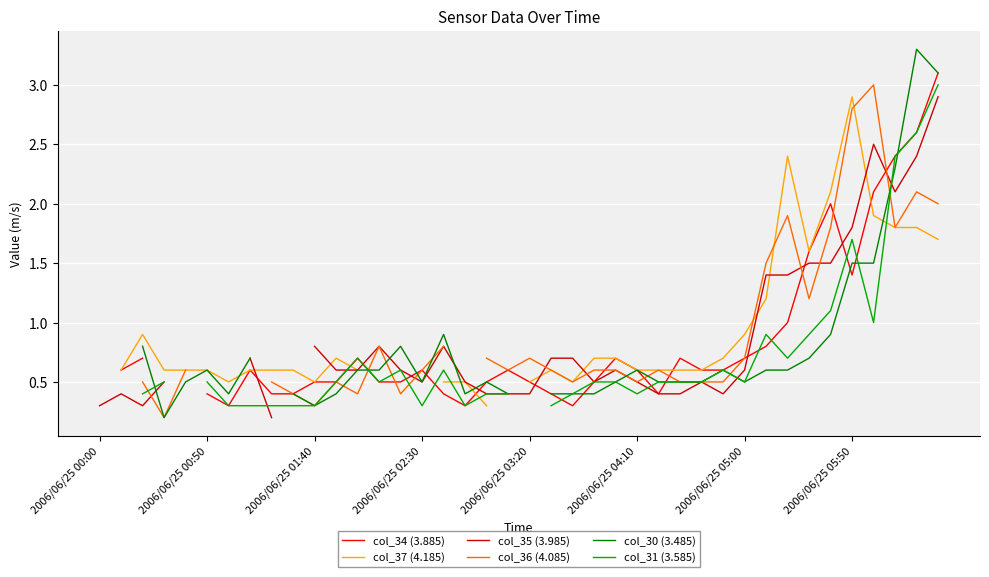

How many col_30 (3.485) values are between 0 and 1?

31